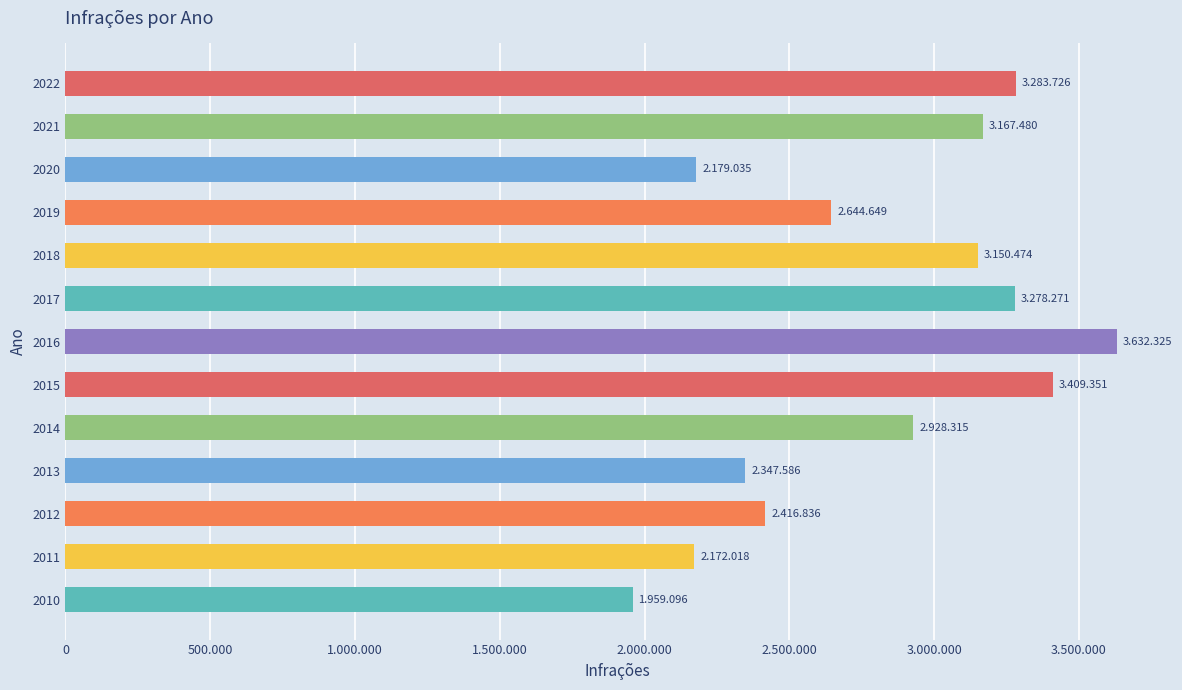

Does the chart contain any negative values?

No